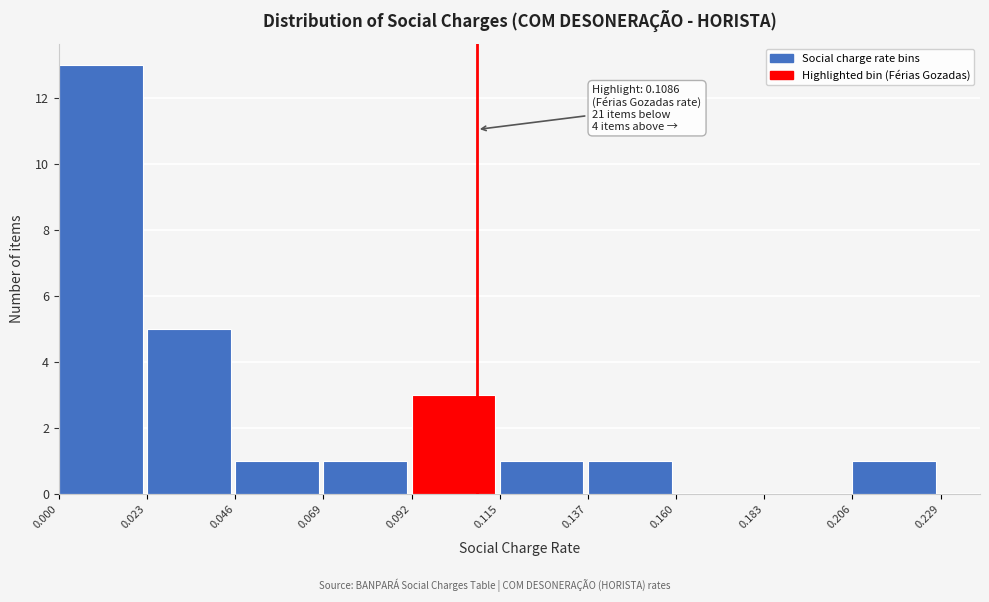

Which range on the x-axis has the tallest bar?

0.000 to 0.023